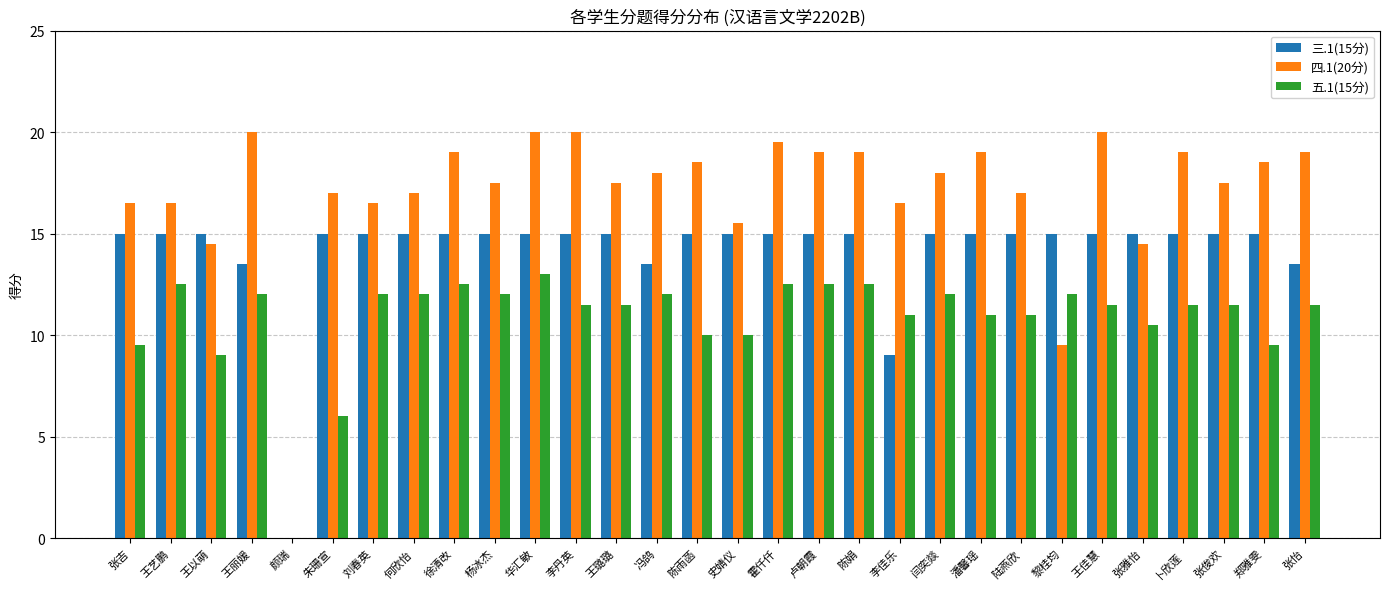

Reading left to right, transcribe all the data shown in this chart.

三.1(15分): 张吉=15.0	王艺鹏=15.0	王以萌=15.0	王丽媛=13.5	颜瑞=0.0	朱珊宣=15.0	刘春英=15.0	何欣怡=15.0	徐清改=15.0	杨冰杰=15.0	华汇敏=15.0	李丹英=15.0	王璐璐=15.0	冯鸽=13.5	陈雨菡=15.0	史婧仪=15.0	霍仟仟=15.0	卢朝霞=15.0	陈娟=15.0	李佳乐=9.0	闫奕燚=15.0	潘馨瑶=15.0	陆燕欣=15.0	黎桂均=15.0	王佳慧=15.0	张雅怡=15.0	卜欣莲=15.0	张俊欢=15.0	郑雅雯=15.0	张怡=13.5
四.1(20分): 张吉=16.5	王艺鹏=16.5	王以萌=14.5	王丽媛=20.0	颜瑞=0.0	朱珊宣=17.0	刘春英=16.5	何欣怡=17.0	徐清改=19.0	杨冰杰=17.5	华汇敏=20.0	李丹英=20.0	王璐璐=17.5	冯鸽=18.0	陈雨菡=18.5	史婧仪=15.5	霍仟仟=19.5	卢朝霞=19.0	陈娟=19.0	李佳乐=16.5	闫奕燚=18.0	潘馨瑶=19.0	陆燕欣=17.0	黎桂均=9.5	王佳慧=20.0	张雅怡=14.5	卜欣莲=19.0	张俊欢=17.5	郑雅雯=18.5	张怡=19.0
五.1(15分): 张吉=9.5	王艺鹏=12.5	王以萌=9.0	王丽媛=12.0	颜瑞=0.0	朱珊宣=6.0	刘春英=12.0	何欣怡=12.0	徐清改=12.5	杨冰杰=12.0	华汇敏=13.0	李丹英=11.5	王璐璐=11.5	冯鸽=12.0	陈雨菡=10.0	史婧仪=10.0	霍仟仟=12.5	卢朝霞=12.5	陈娟=12.5	李佳乐=11.0	闫奕燚=12.0	潘馨瑶=11.0	陆燕欣=11.0	黎桂均=12.0	王佳慧=11.5	张雅怡=10.5	卜欣莲=11.5	张俊欢=11.5	郑雅雯=9.5	张怡=11.5